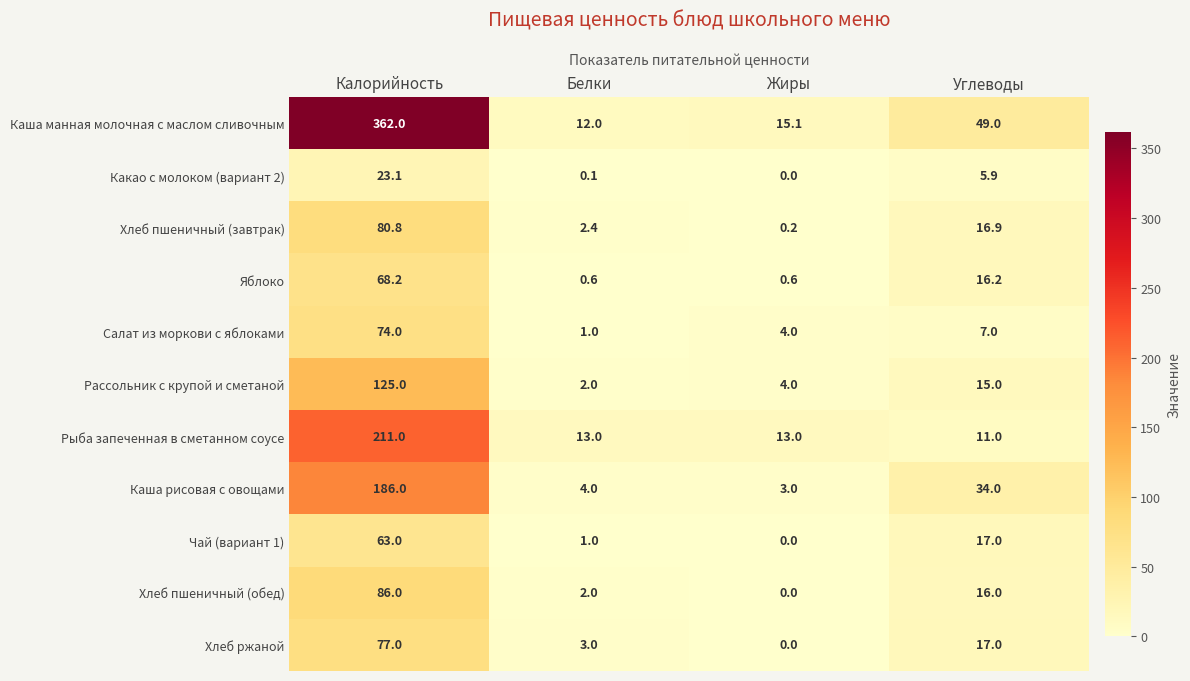

What is the difference between the maximum and minimum values in the Хлеб пшеничный (обед) series?

86.0